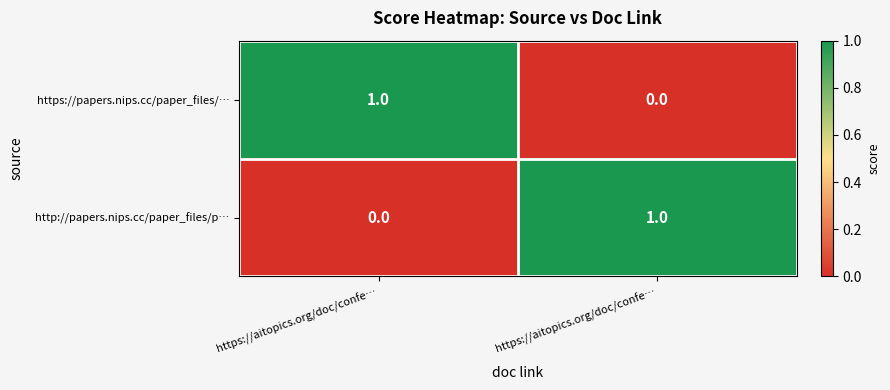

How many series are shown in this chart?

2